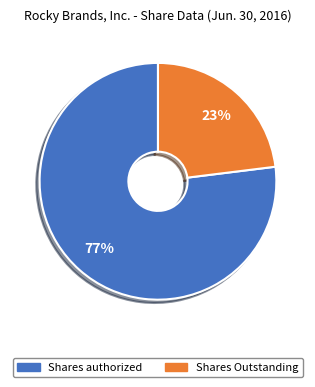

Count the number of slices in the pie.

2